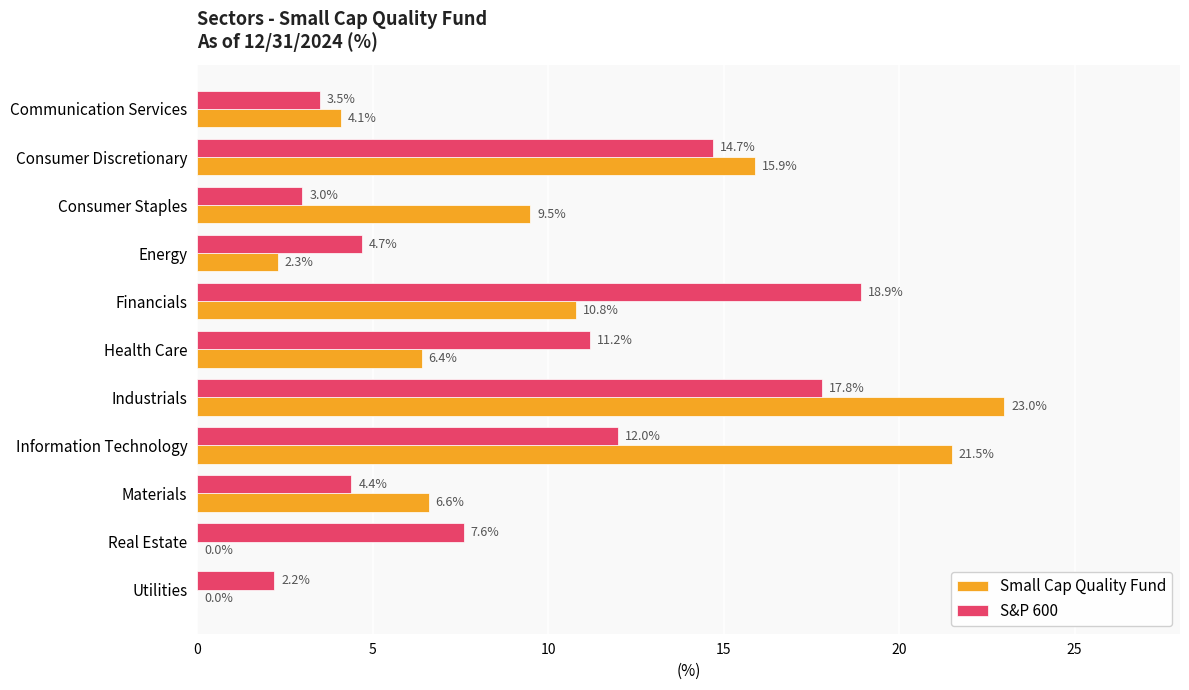

True or false: Small Cap Quality Fund has a value of 0.0 at Real Estate.

True